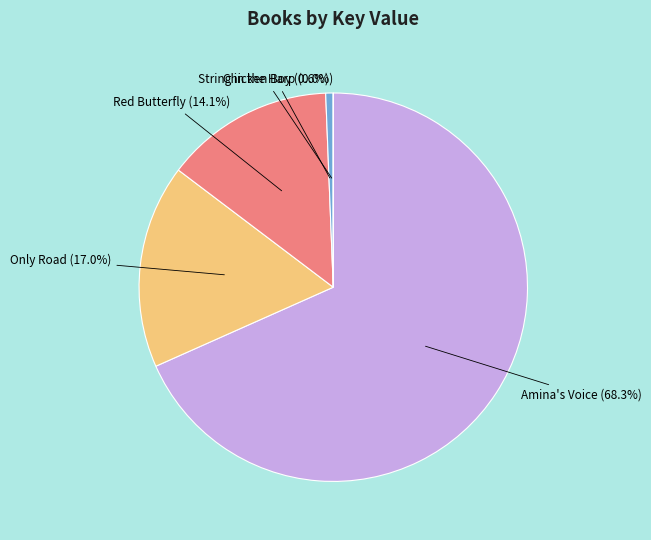

To the nearest percent, what portion does Red Butterfly represent?

14%